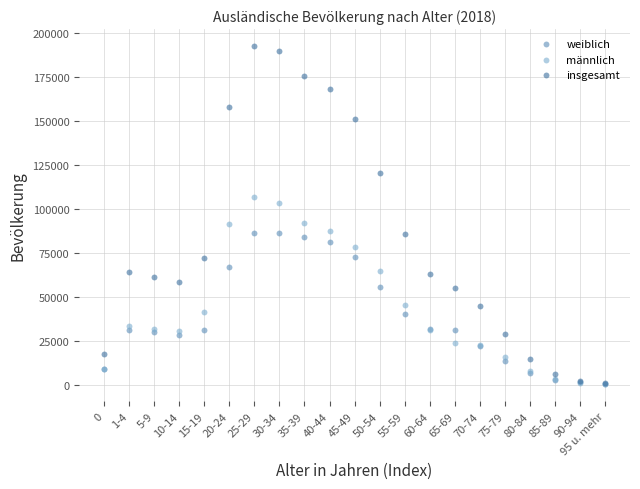

Which series reaches the maximum Y coordinate?

insgesamt